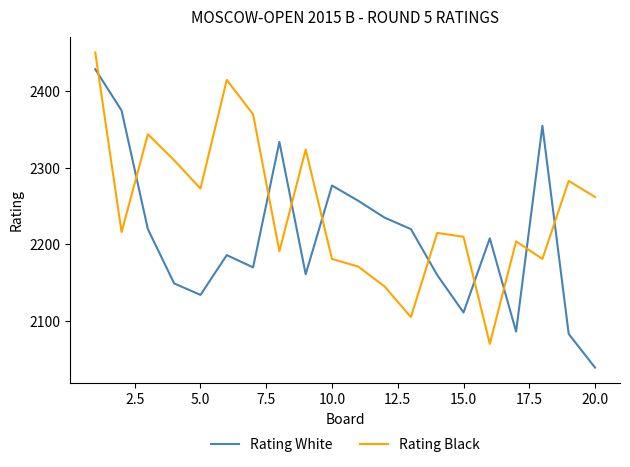

How many interior local peaks does the Rating Black series have?

6